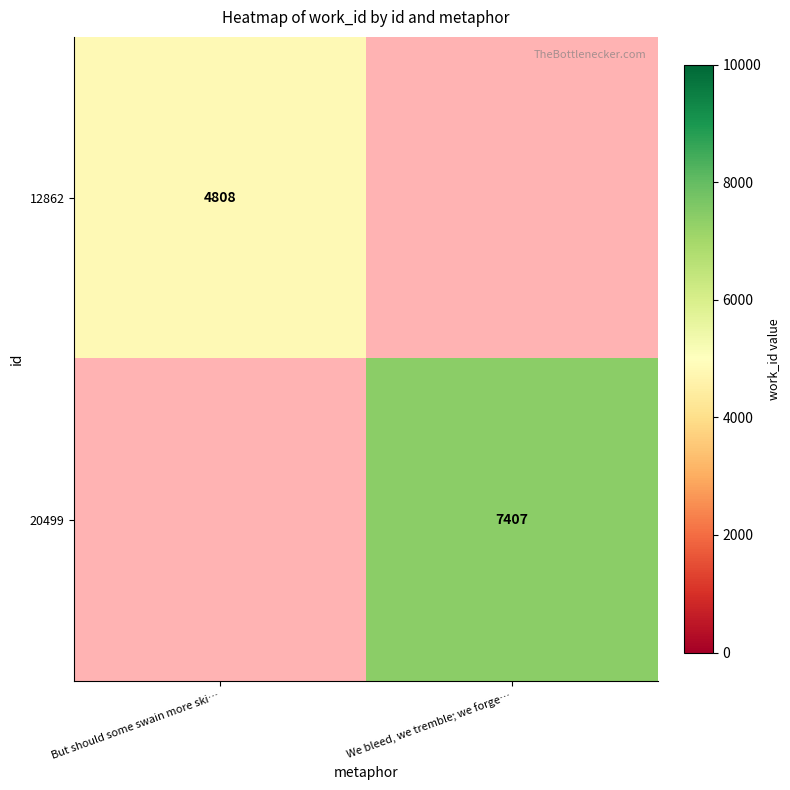

Is it true that 12862 equals 4808 at But should some swain more ski…?

True